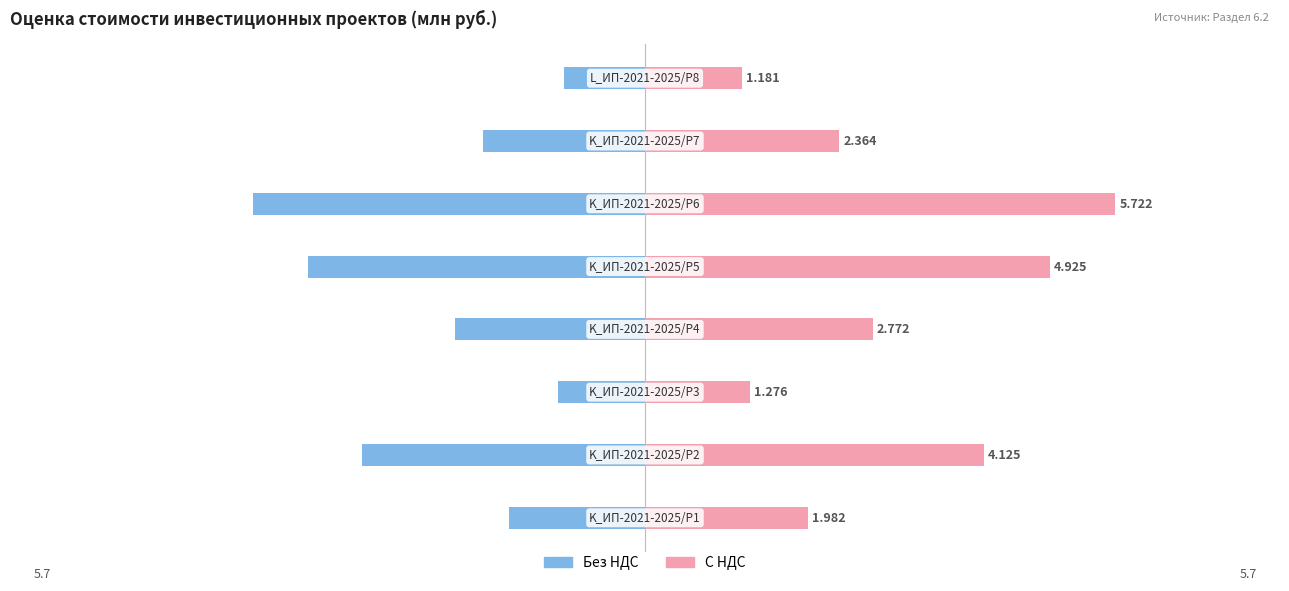

Read the С НДС value at 4.

4.9